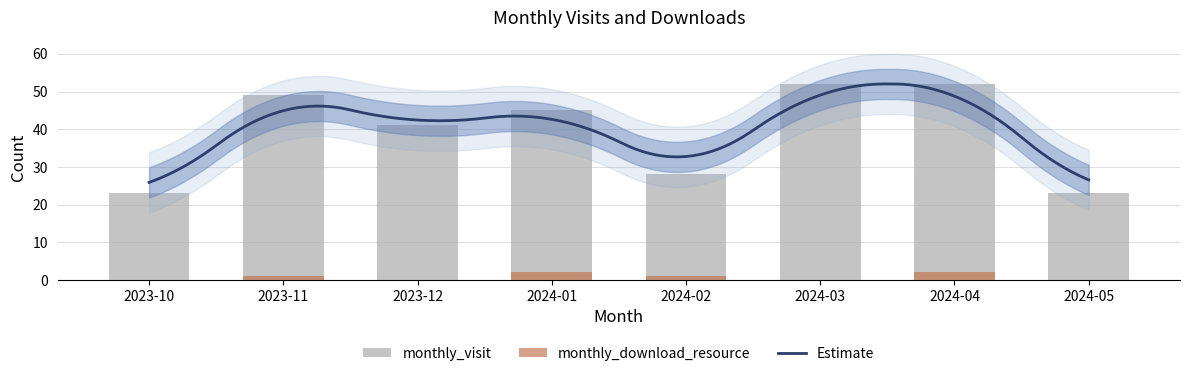

True or false: monthly_visit has a value of 35 at 2024-05.

False